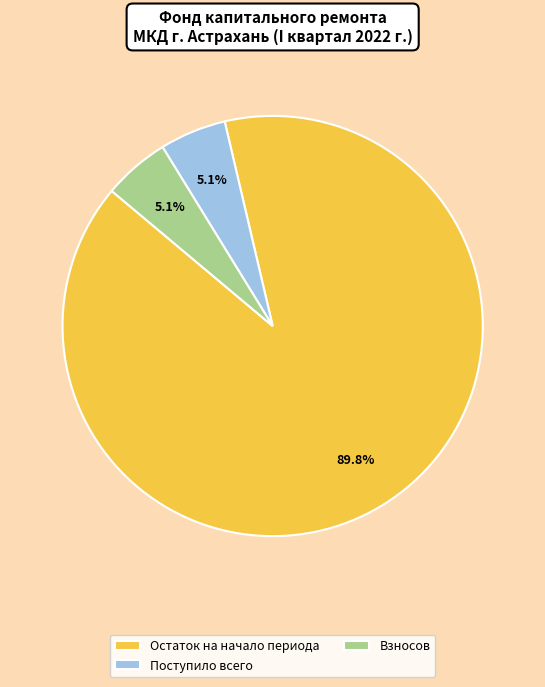

The Поступило всего slice represents 13% of the pie. True or false?

False